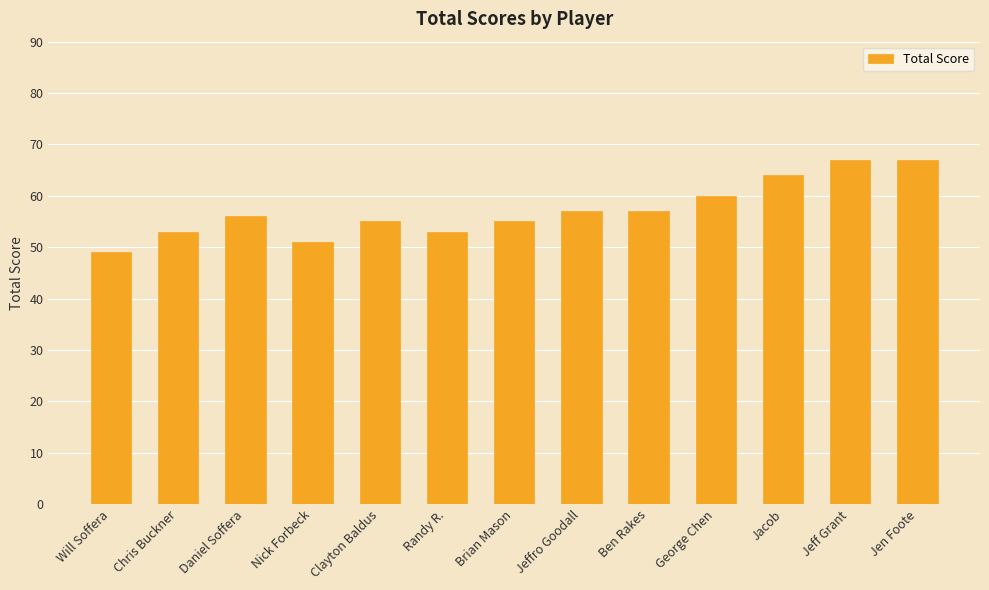

Is it true that the value at Daniel Soffera is 73?

False